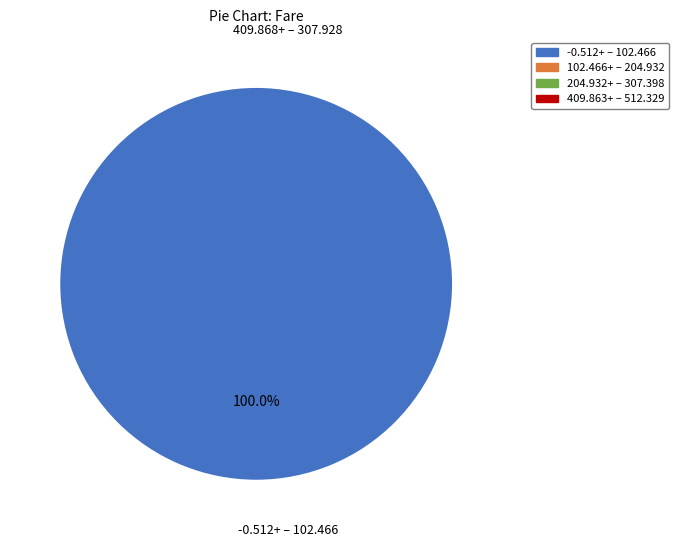

Is there a majority slice in this chart?

Yes